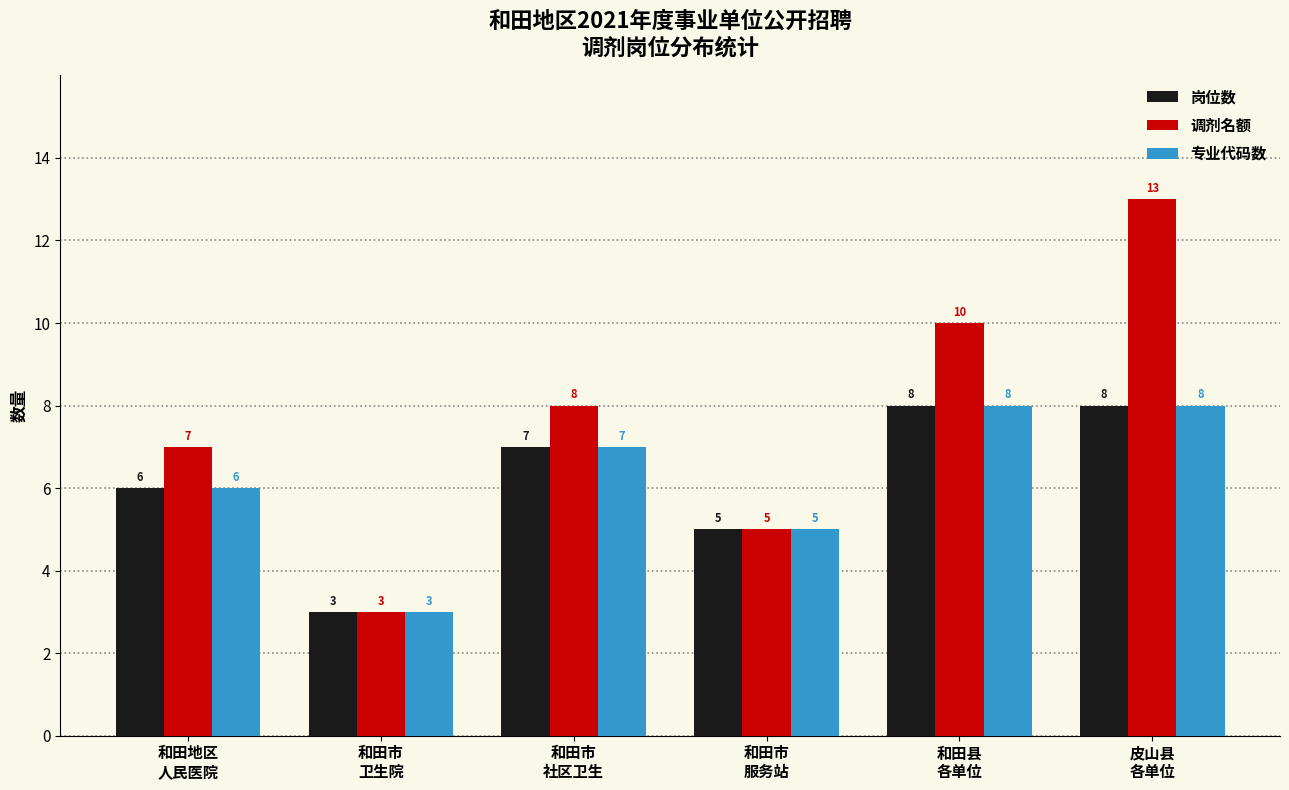

Does the chart contain any negative values?

No